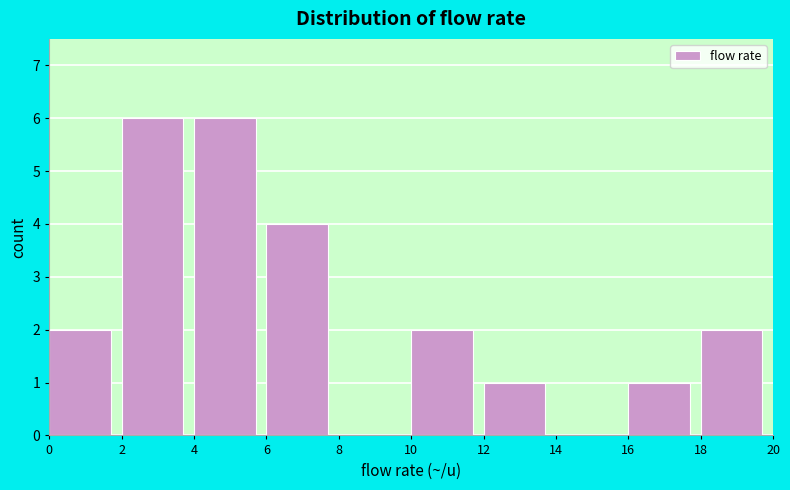

Reading left to right, transcribe this chart: for each bar, give the range it covers on the x-axis and its height. The values are not printed on the chart, so give them approximately, as read against the axis.

0 to 2: 2
2 to 4: 6
4 to 6: 6
6 to 8: 4
8 to 10: 0
10 to 12: 2
12 to 14: 1
14 to 16: 0
16 to 18: 1
18 to 20: 2